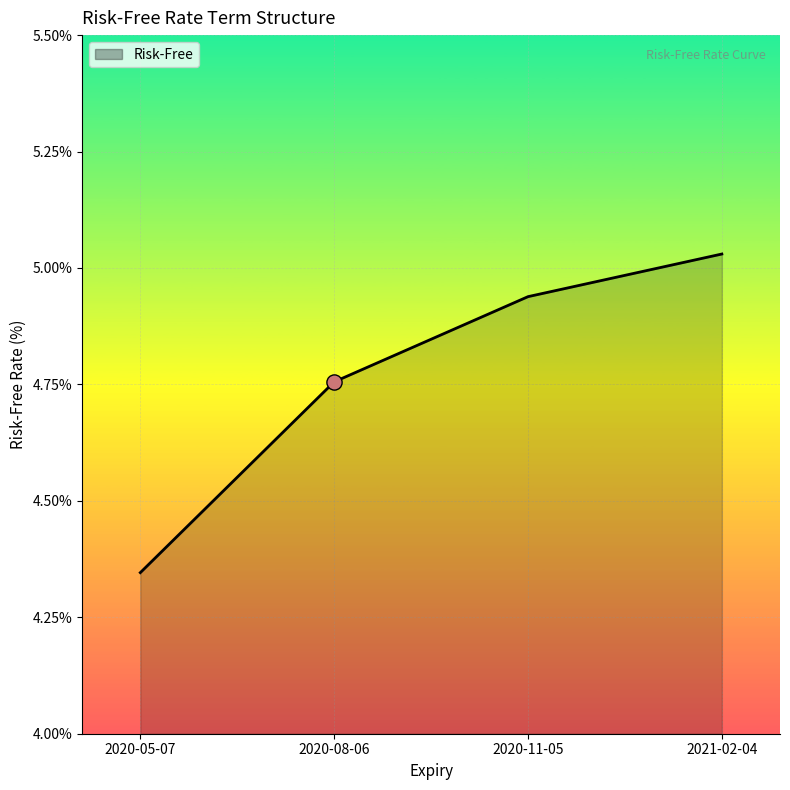

What is the ratio of the value at 2021-02-04 to the value at 2020-08-06?

1.1